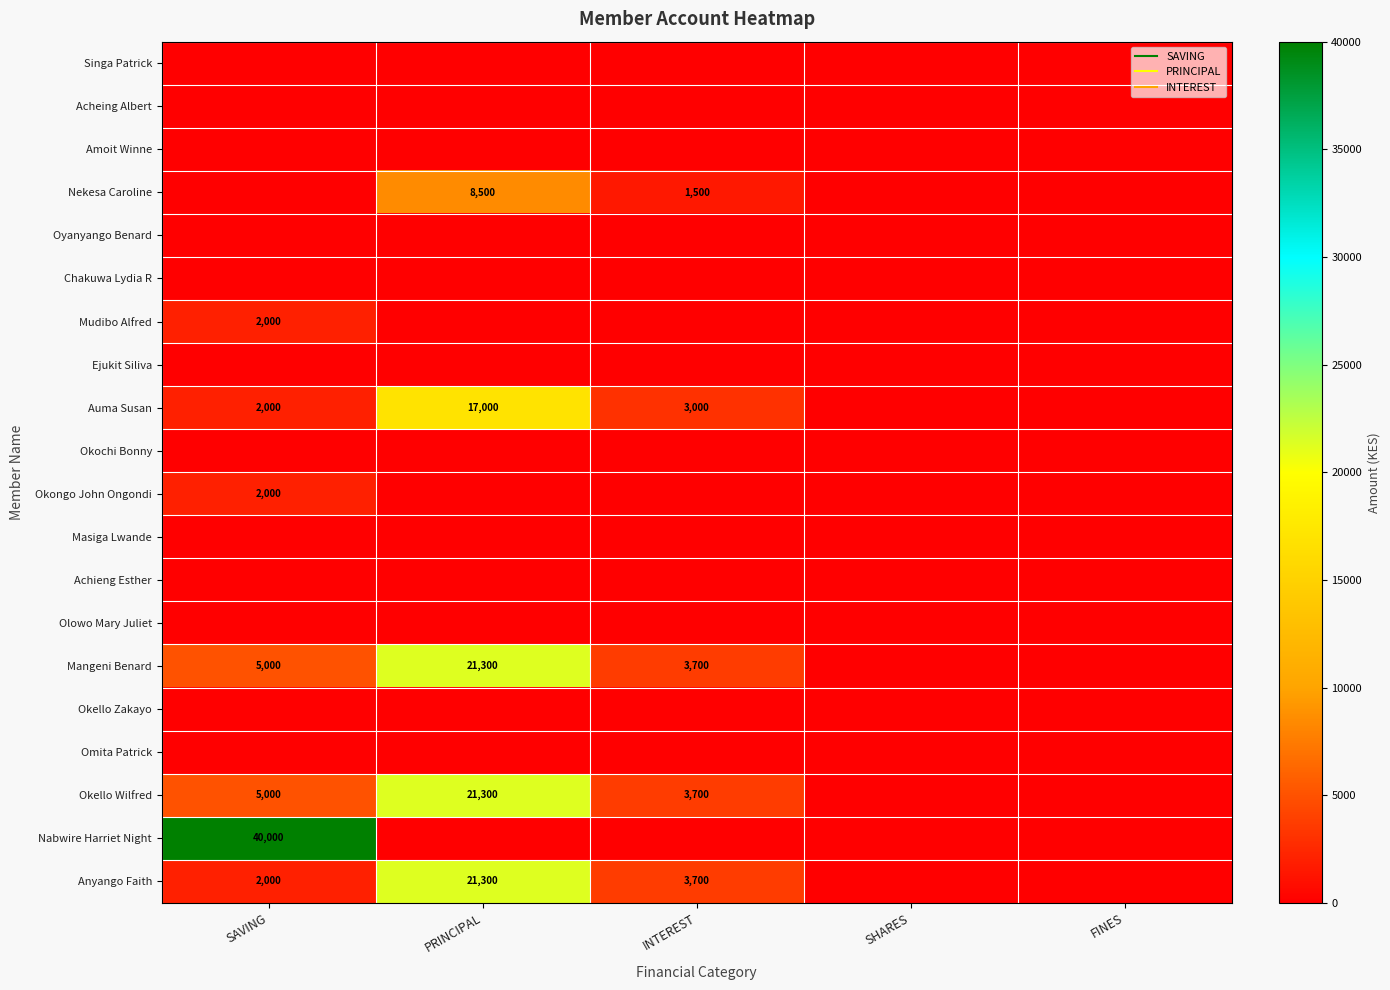

Rank the series at INTEREST from highest to lowest value.

Mangeni Benard, Okello Wilfred, Anyango Faith, Auma Susan, Nekesa Caroline, Singa Patrick, Acheing Albert, Amoit Winne, Oyanyango Benard, Chakuwa Lydia R, Mudibo Alfred, Ejukit Siliva, Okochi Bonny, Okongo John Ongondi, Masiga Lwande, Achieng Esther, Olowo Mary Juliet, Okello Zakayo, Omita Patrick, Nabwire Harriet Night